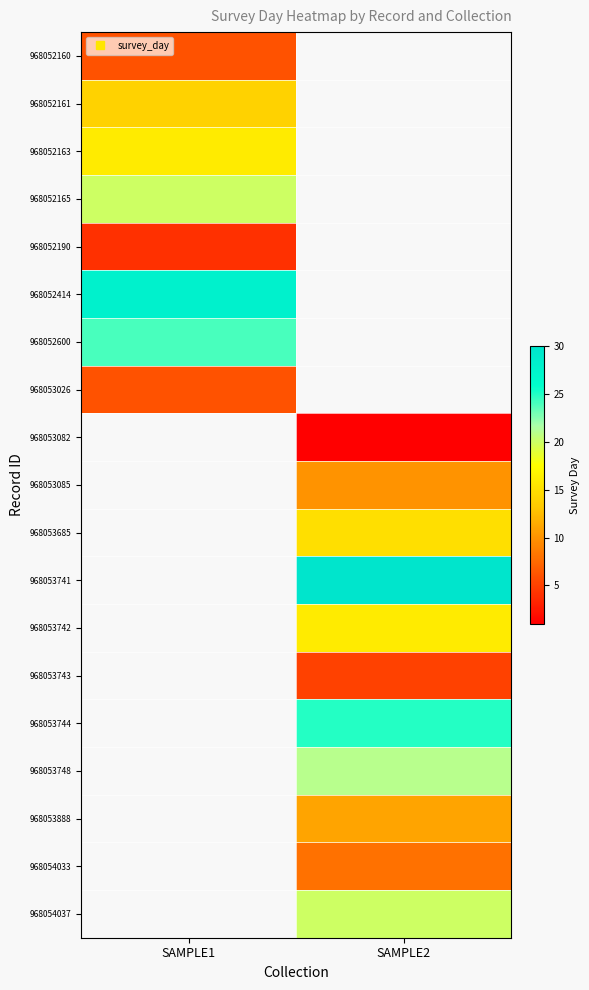

List the series in order of their peak value, highest first.

968052414, 968052600, 968052165, 968052163, 968052161, 968052160, 968053026, 968053082, 968053085, 968053685, 968053741, 968053742, 968053743, 968053744, 968053748, 968053888, 968054033, 968054037, 968052190